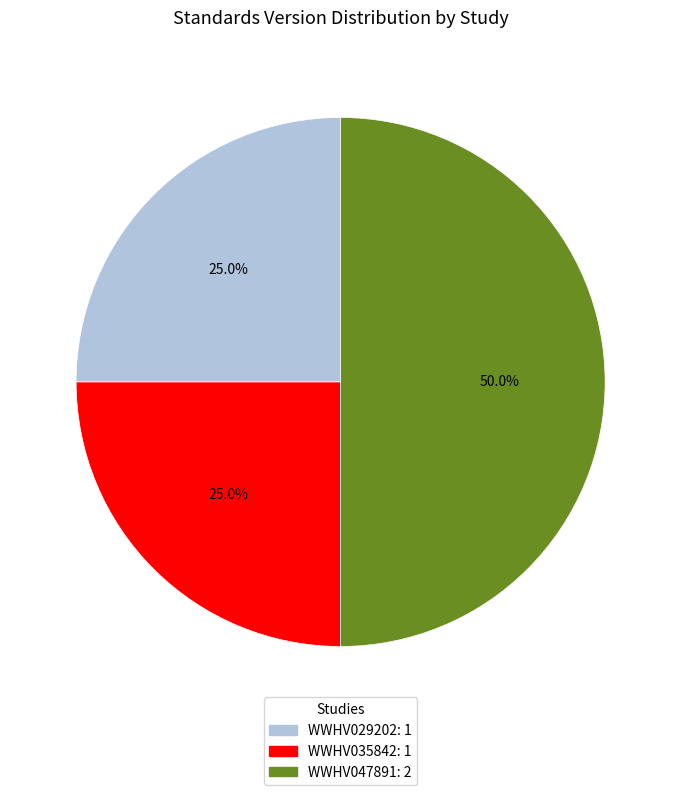

Does WWHV029202 represent more than half of the total?

No